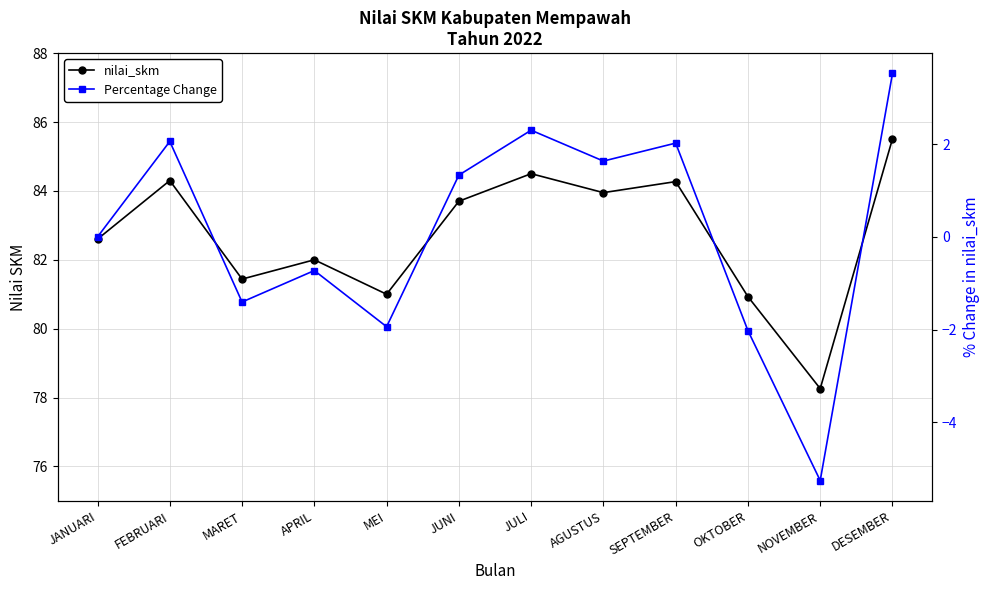

How many values in the Percentage Change series exceed 1?

6